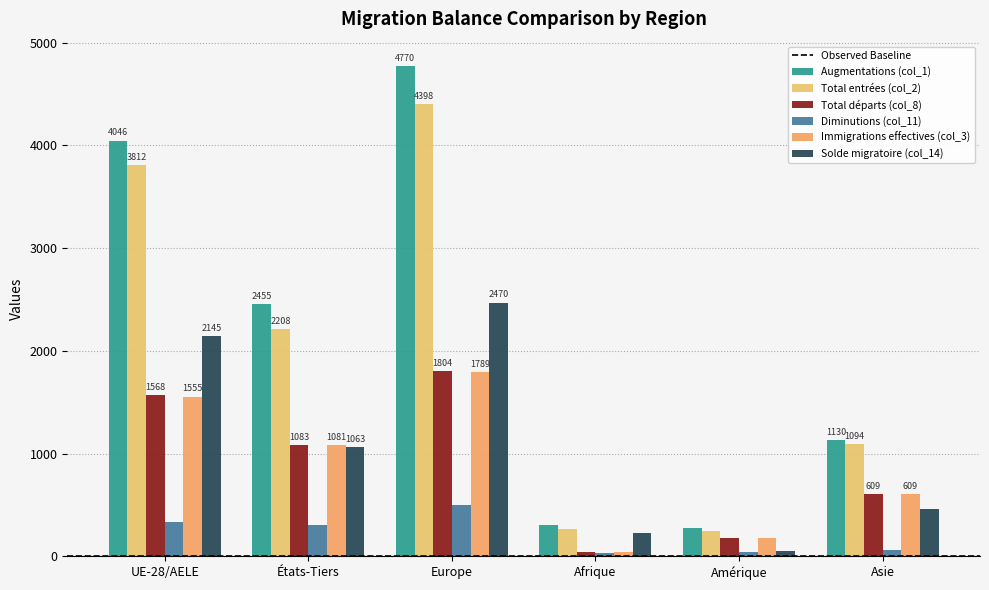

How many data points in Immigrations effectives (col_3) are less than 1081?

3